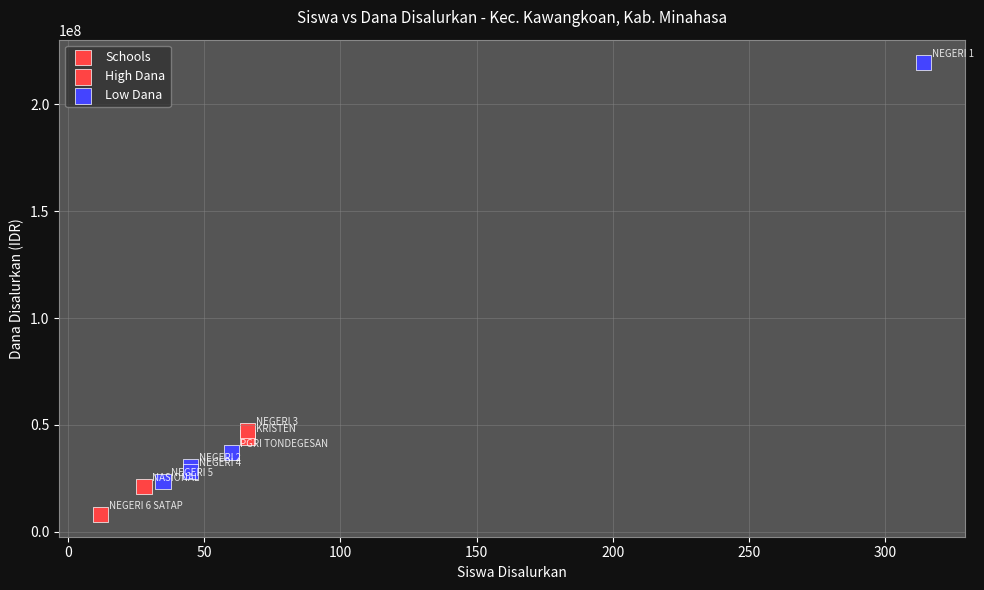

What Y value in the scatter plot is closest to 114000000?

47250000